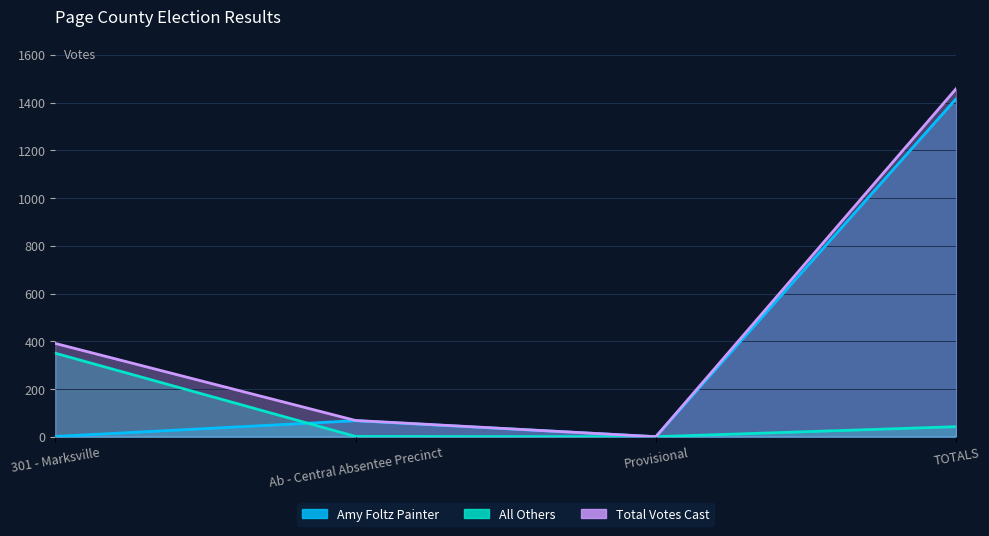

At which label does Total Votes Cast reach its peak?

TOTALS